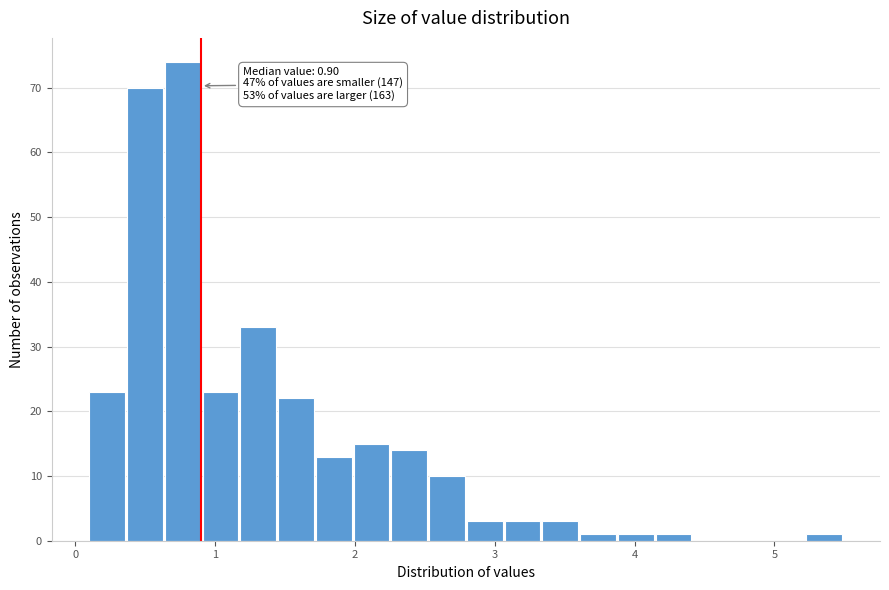

Around what value on the x-axis is the tallest bar? Give the approximate position of its centre, as read against the axis.

0.8